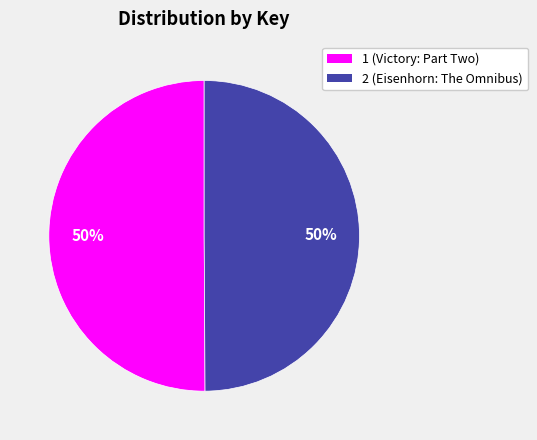

To the nearest percent, what portion does 1 represent?

50%